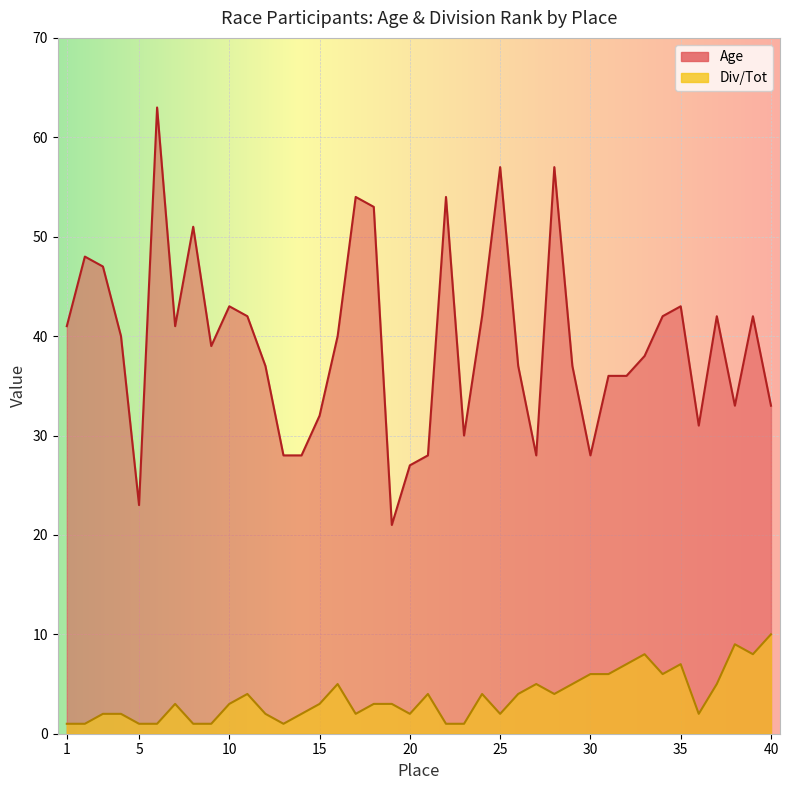

What is the sum of the Age values at 27 and 14?

56